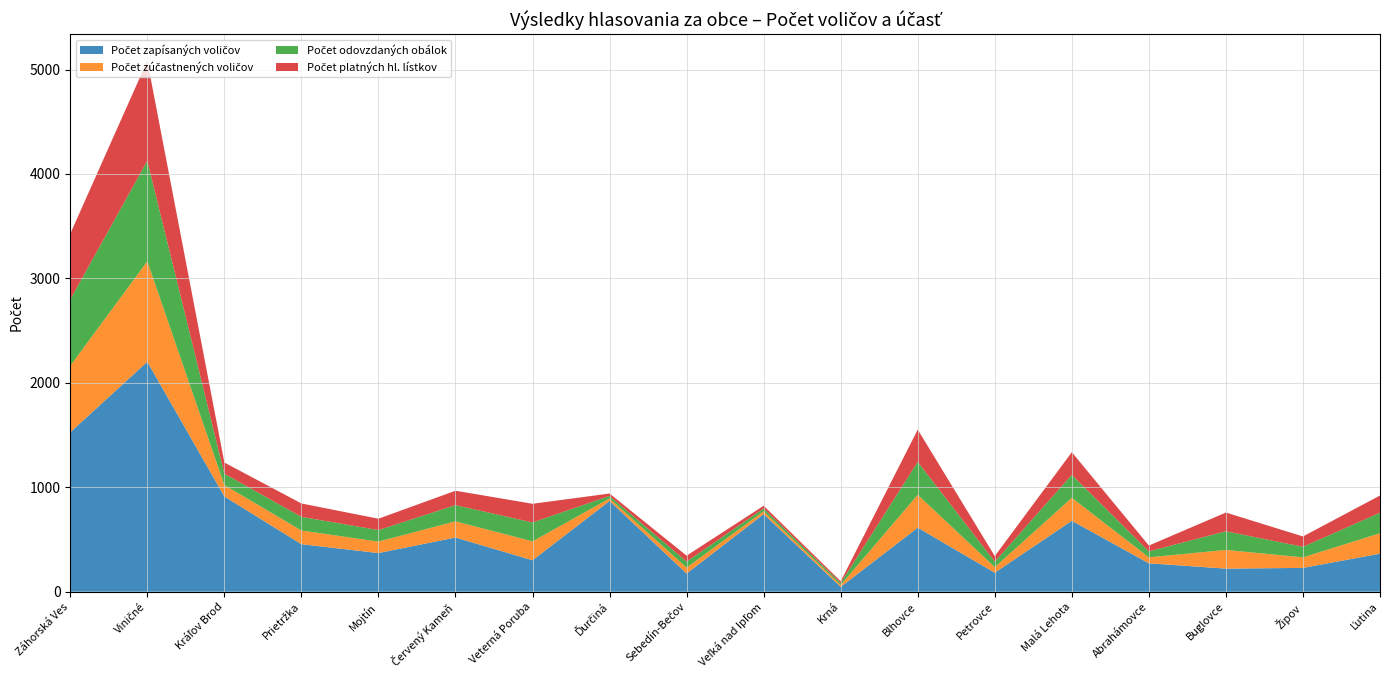

Reading left to right, what are all the values shown in this chart?

Počet zapísaných voličov: 1527	2202	912	455	370	519	301	869	174	743	46	613	182	679	272	221	228	364
Počet zúčastnených voličov: 636	962	109	131	110	155	181	24	57	27	19	315	53	220	57	179	101	196
Počet odovzdaných obálok: 636	962	109	131	110	155	181	24	57	27	19	315	53	220	57	179	101	196
Počet platných hl. lístkov: 629	958	107	128	109	138	179	23	57	26	16	309	53	217	56	179	99	165